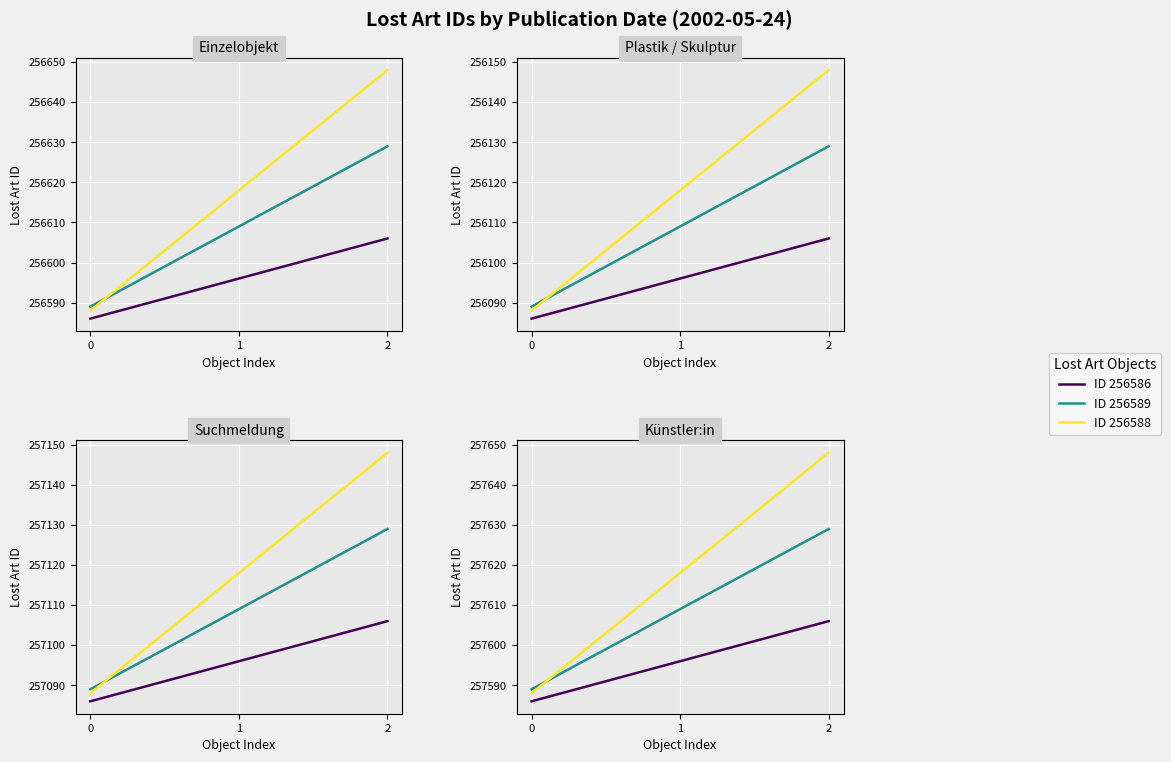

What is the average value of the Büste Johann Gottfried Herder series?

257596